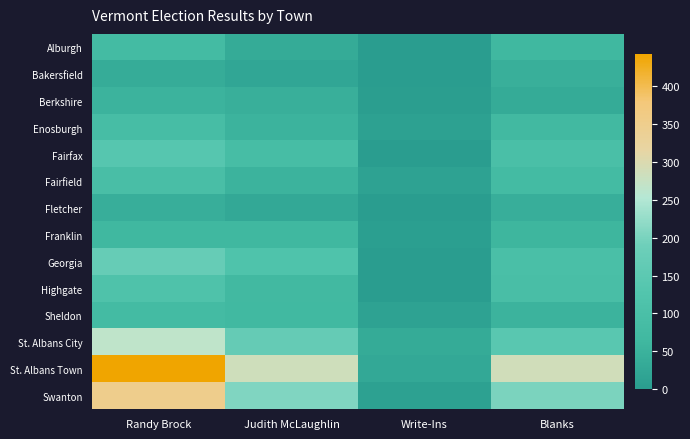

At how many categories does at least one series exceed 191?

3